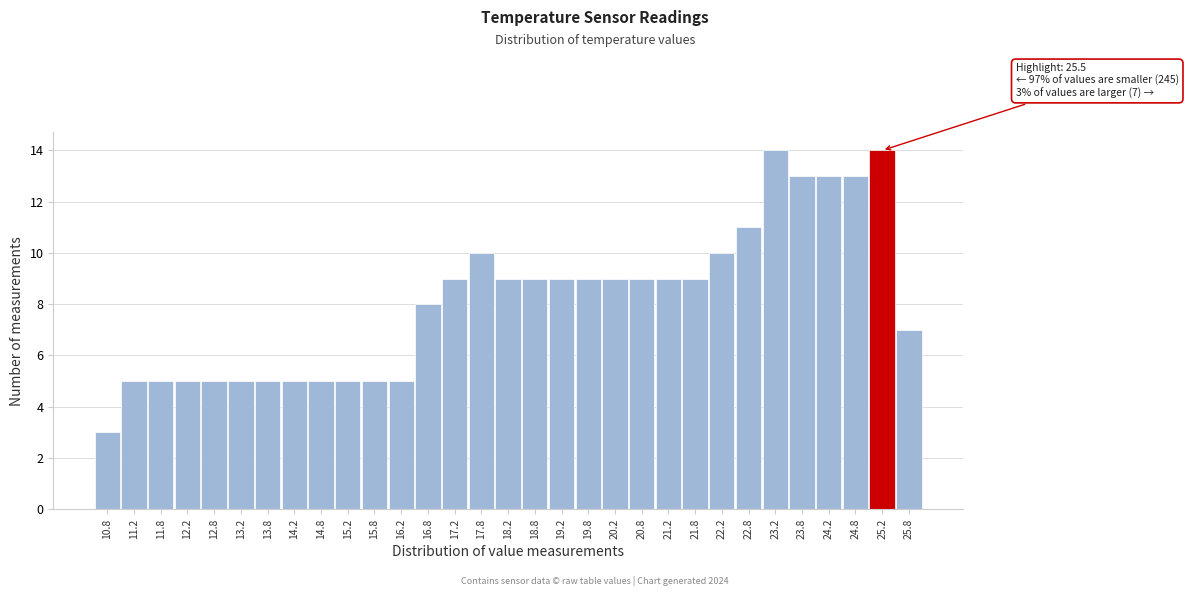

What is the change in value from 21.8 to 22.2?

+1